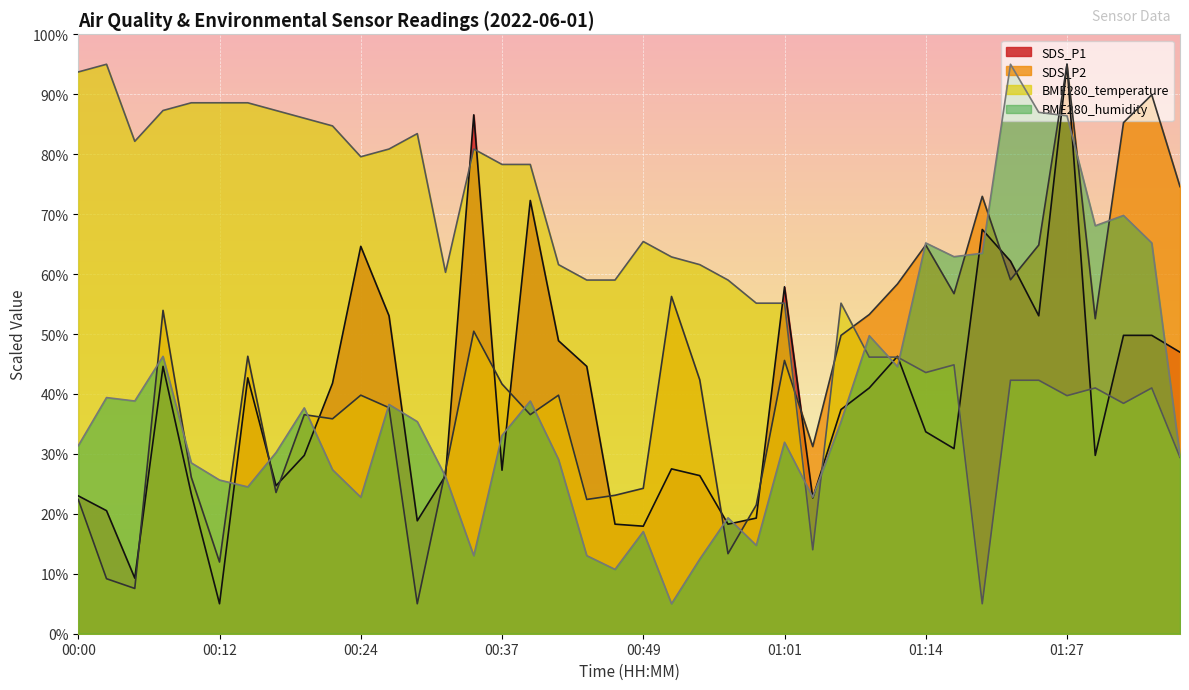

Rank the categories by SDS_P1 value from lowest to highest.

00:12, 00:05, 00:49, 00:47, 00:57, 00:29, 00:59, 00:02, 01:04, 00:00, 00:10, 00:17, 00:32, 00:54, 00:37, 00:52, 00:20, 01:30, 01:16, 01:14, 01:06, 01:09, 00:22, 00:15, 00:07, 00:44, 01:11, 01:38, 00:42, 01:33, 01:35, 00:27, 01:25, 01:01, 01:22, 00:24, 01:19, 00:39, 00:34, 01:27